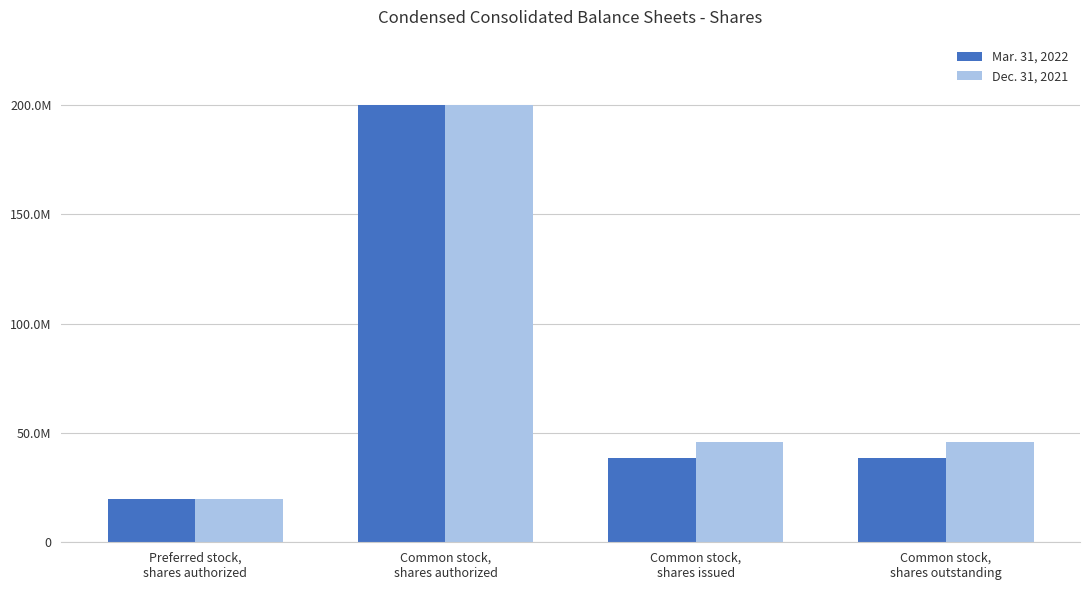

Is the value of Mar. 31, 2022 at Common stock,
shares authorized greater than the value of Dec. 31, 2021 at Common stock,
shares outstanding?

Yes